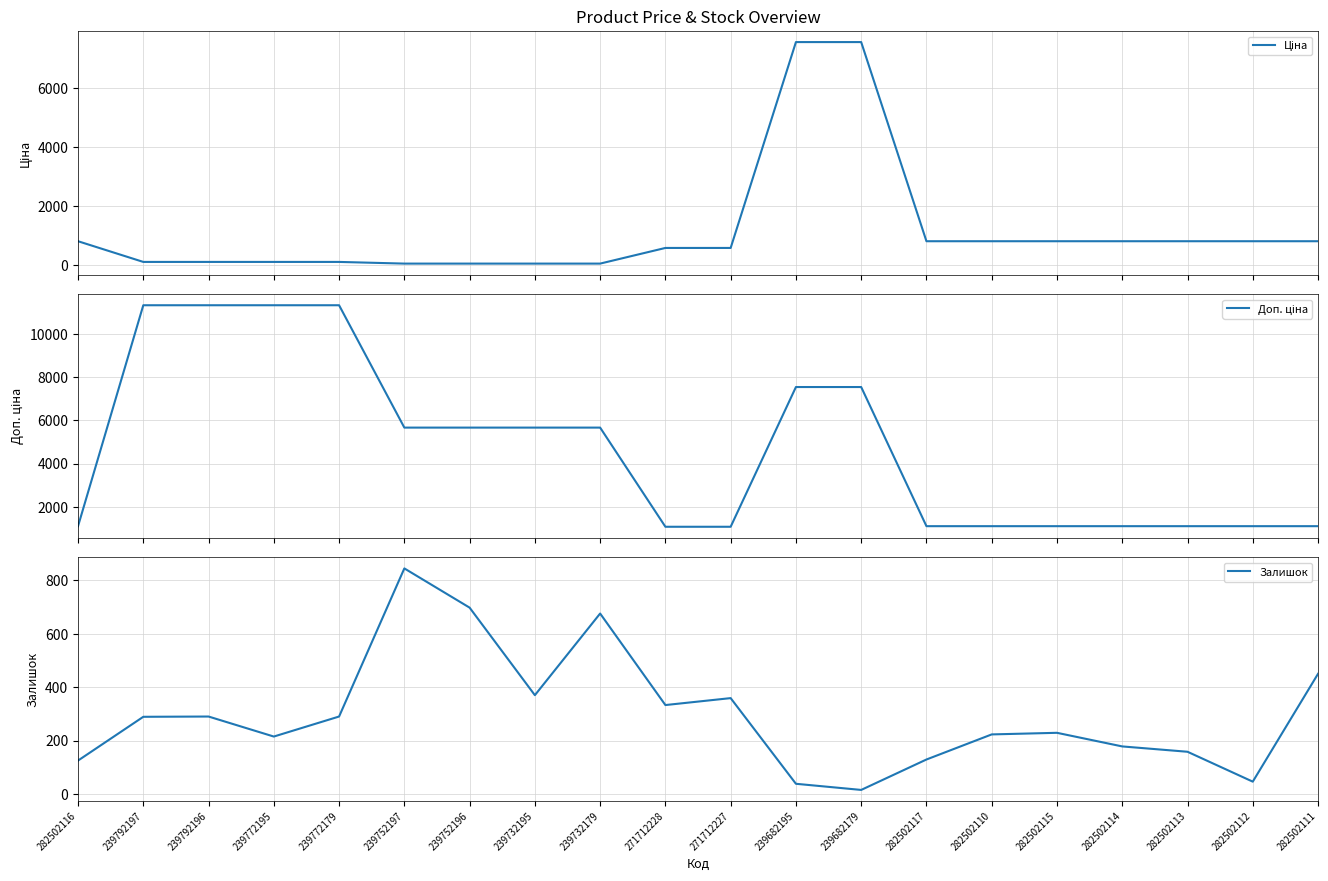

Which category has the lowest value across all series?

239682179